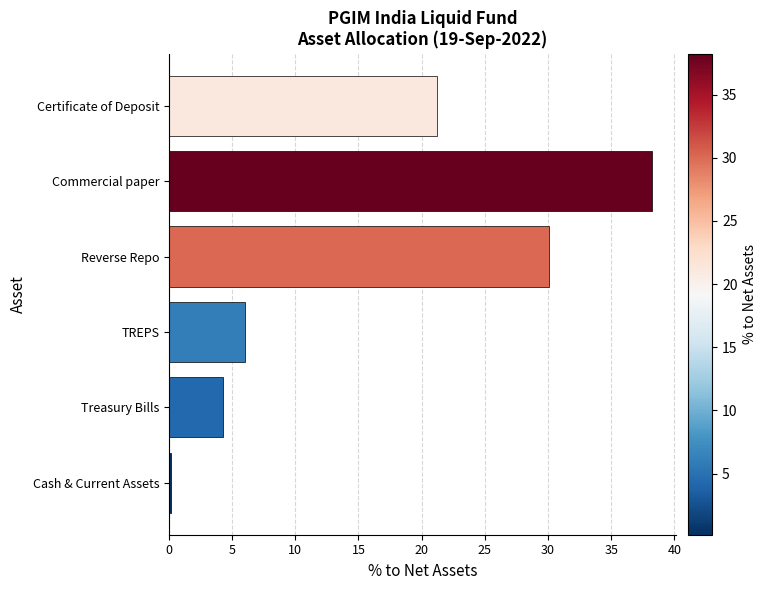

List the labels in order of value, smallest first.

Cash & Current Assets, Treasury Bills, TREPS, Certificate of Deposit, Reverse Repo, Commercial paper